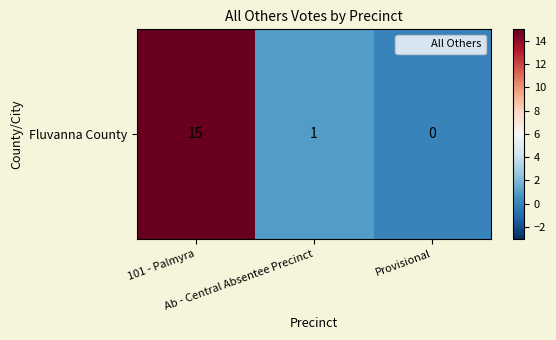

True or false: the data shows 15 at 101 - Palmyra.

True